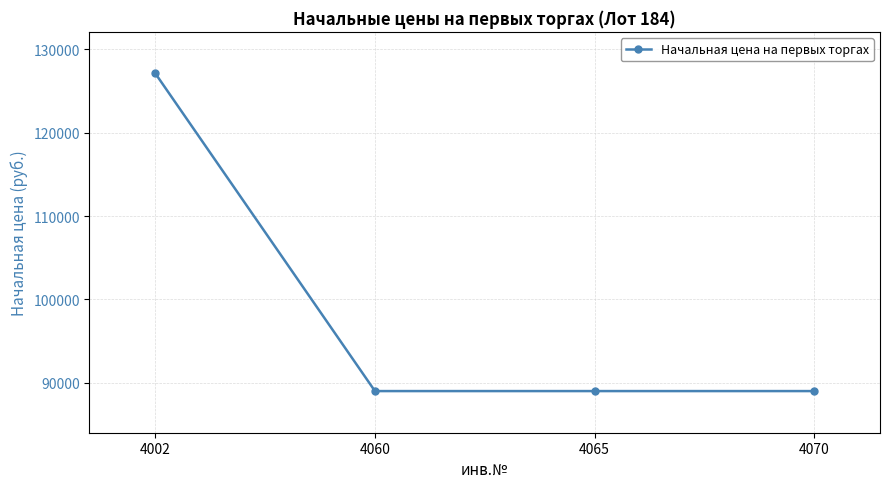

What is the difference between the values at 4070 and 4002?

38135.6